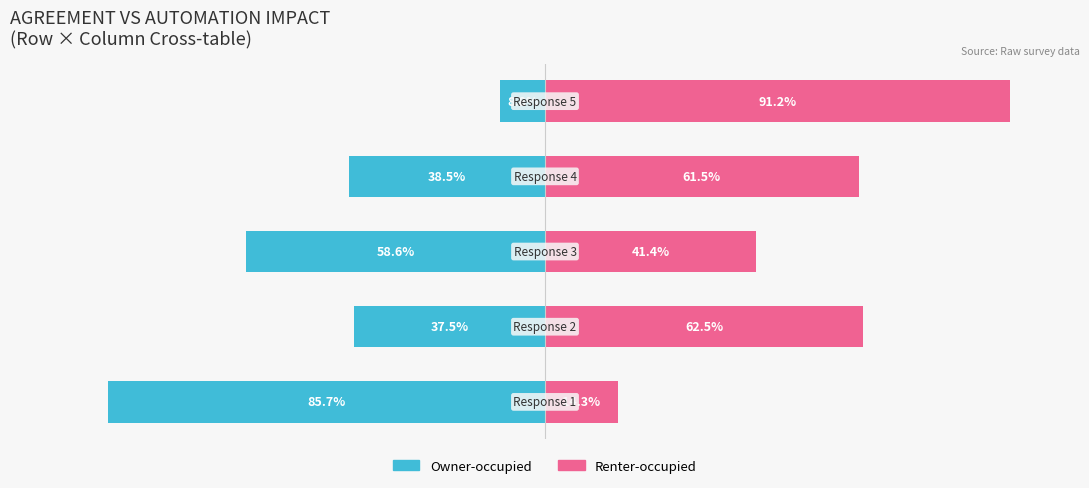

What is the value of the Renter-occupied bar at the 1st from the left?

14.3